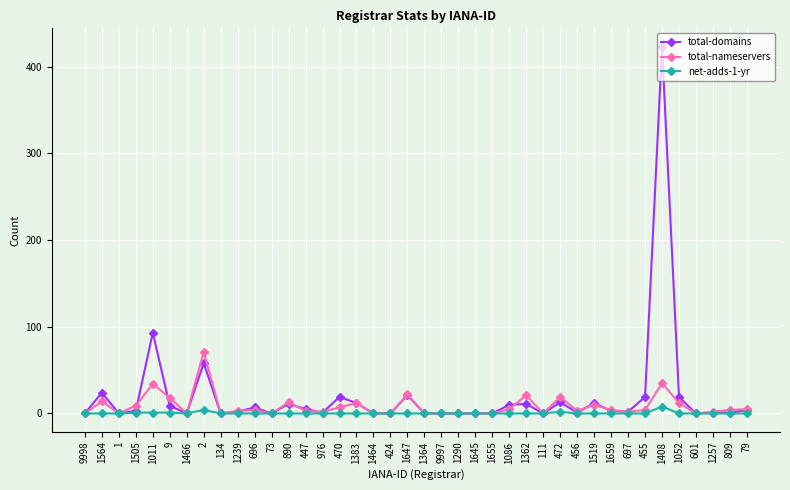

At which category is the sum across all series the highest?

1408